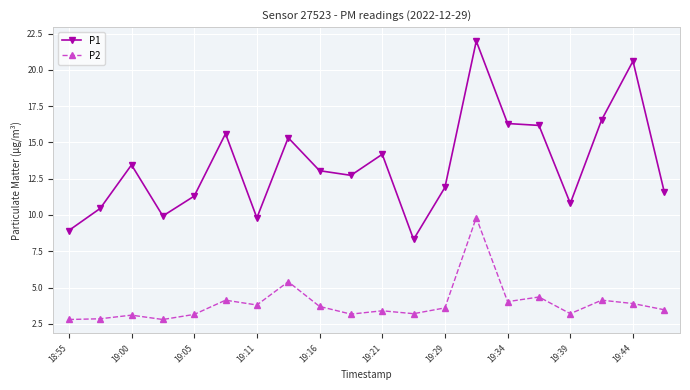

How many data points in P1 are above 13?

10